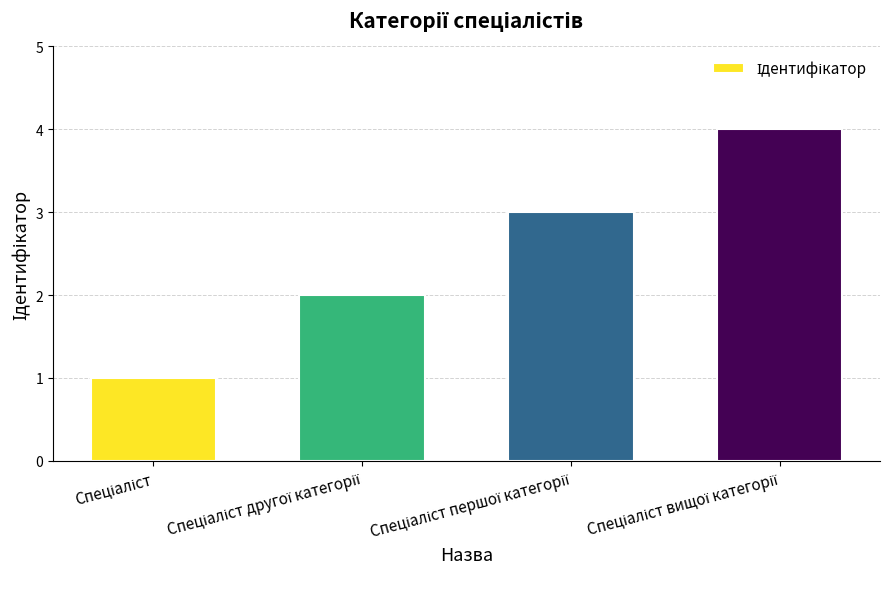

What is the sum of all values?

10